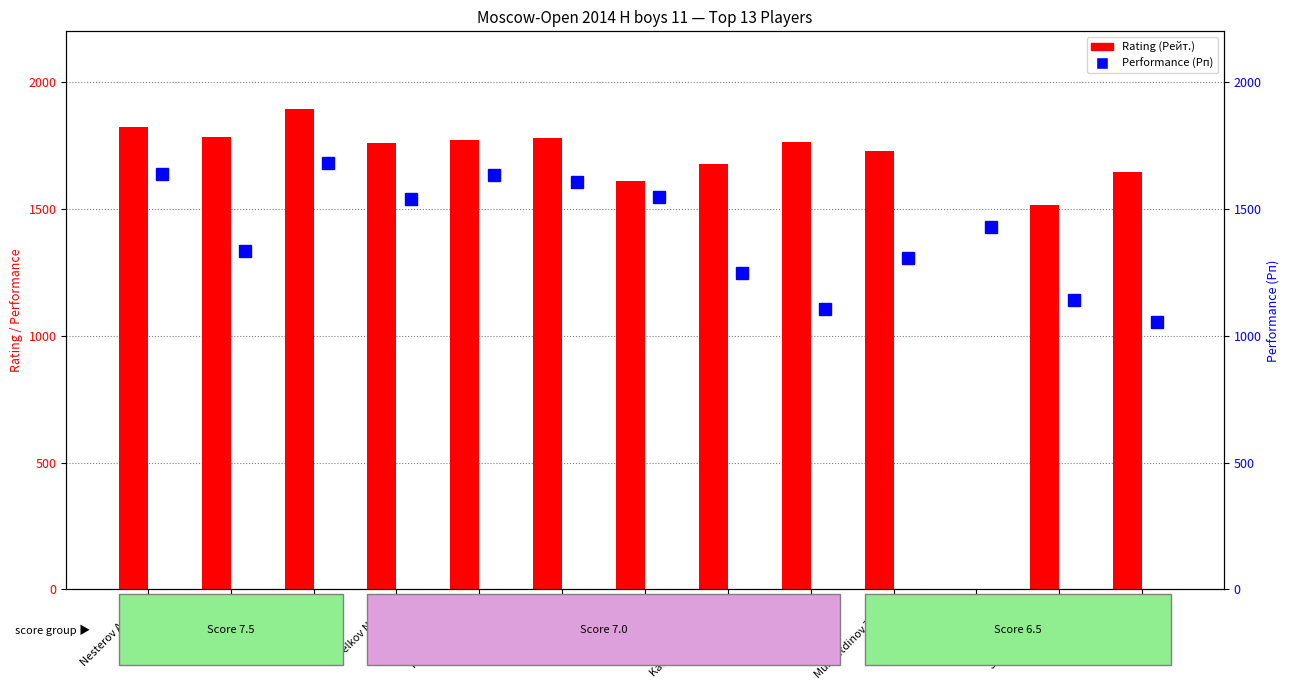

What is the average value of the Performance (Рп) series?

1404